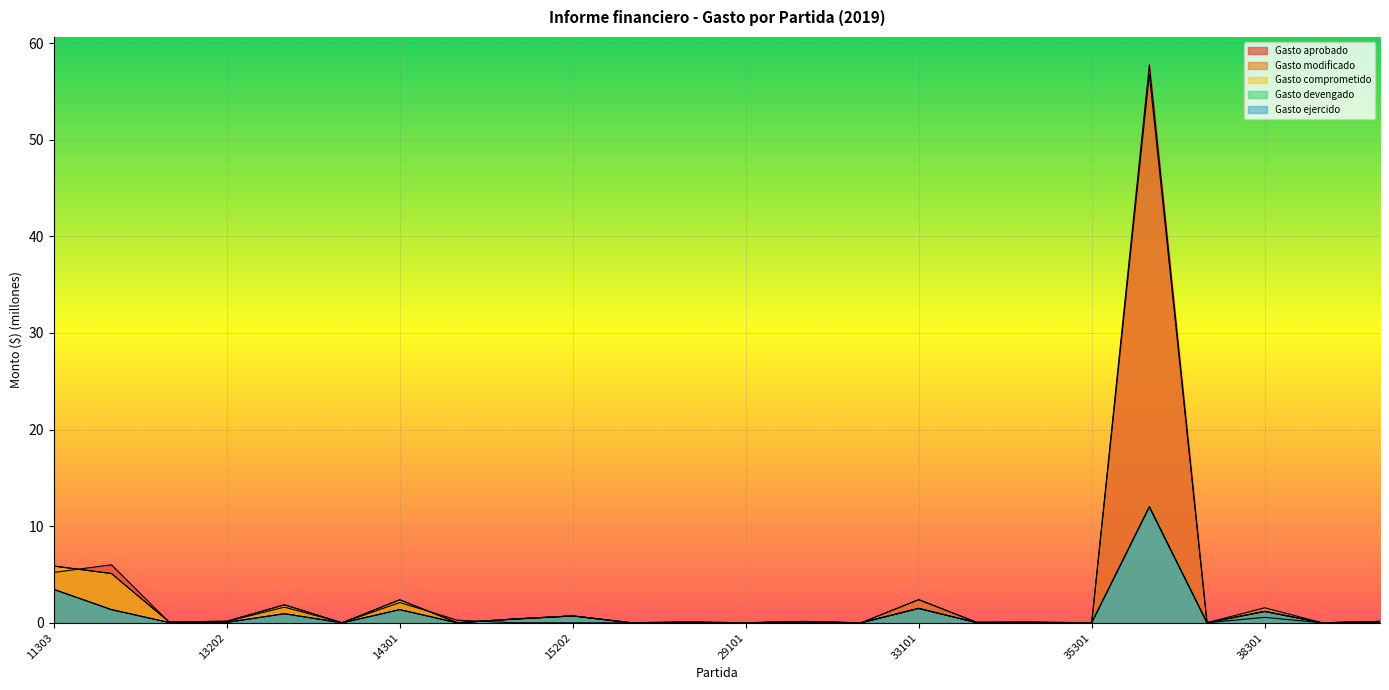

At which category does Gasto modificado reach its first local valley?

13201